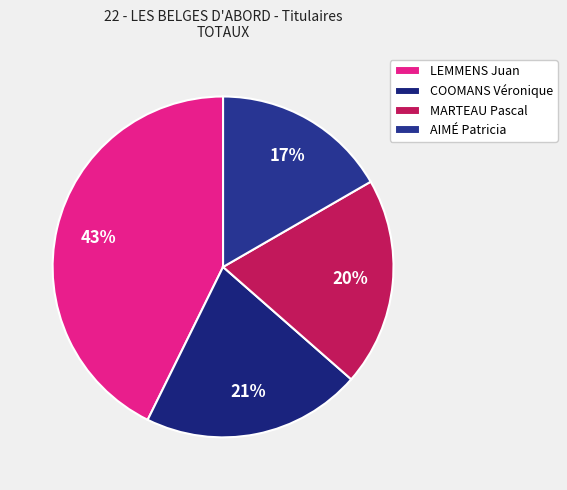

Between MARTEAU Pascal and LEMMENS Juan, which is larger?

LEMMENS Juan